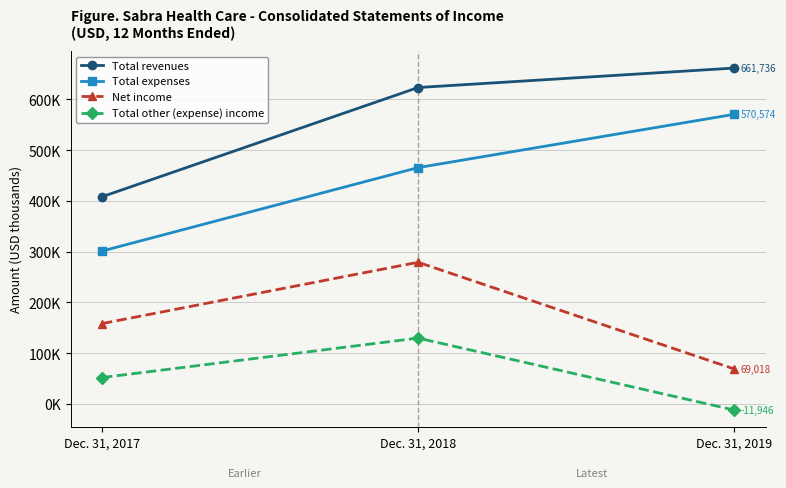

Between Dec. 31, 2018 and Dec. 31, 2019, which series saw the biggest shift?

Net income